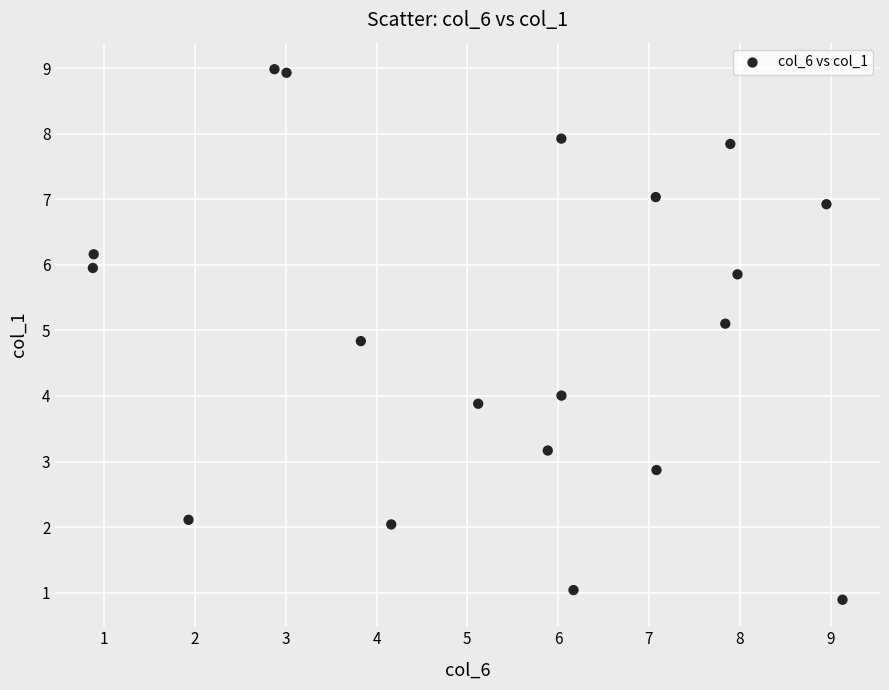

What is the range of X values (max minus min)?

8.3